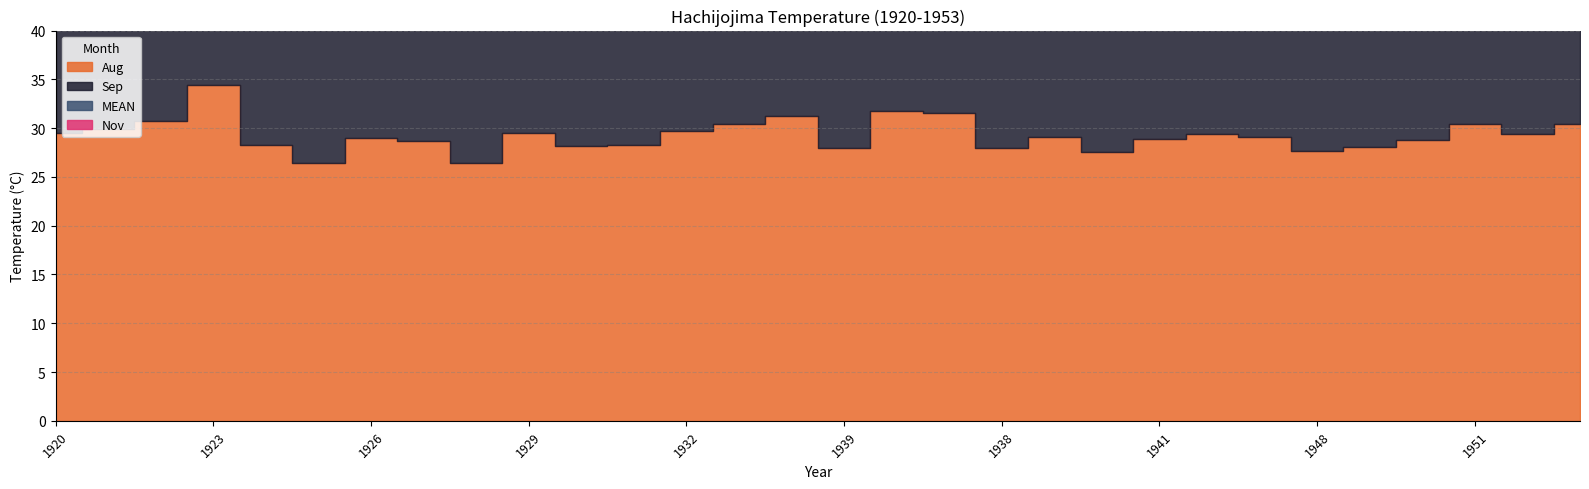

Reading right to left, extract all data points from this chart.

Sep: 1953=28.1	1952=25.6	1951=28.1	1950=27.9	1949=28.3	1948=28.4	1943=28.5	1942=25.9	1941=27.6	1940=27.3	1939=28.2	1938=29.1	1937=26.8	1936=27.0	1939=26.9	1934=28.8	1933=28.0	1932=27.1	1931=27.9	1930=30.0	1929=26.7	1928=28.8	1927=30.0	1926=28.4	1925=27.7	1924=26.3	1923=26.8	1922=27.3	1921=28.1	1920=27.9
Nov: 1953=20.7	1952=17.9	1951=20.5	1950=18.7	1949=19.8	1948=20.1	1943=19.4	1942=18.6	1941=20.9	1940=21.0	1939=19.4	1938=19.0	1937=20.8	1936=19.9	1939=20.1	1934=18.9	1933=20.7	1932=19.8	1931=19.6	1930=17.7	1929=15.6	1928=19.0	1927=18.9	1926=17.7	1925=19.9	1924=19.9	1923=21.5	1922=20.0	1921=18.1	1920=21.2
MEAN: 1953=21.1	1952=20.9	1951=21.1	1950=20.4	1949=20.9	1948=20.3	1943=20.2	1942=20.7	1941=21.1	1940=20.4	1939=20.2	1938=20.8	1937=21.2	1936=20.7	1939=20.7	1934=20.7	1933=21.3	1932=20.3	1931=19.8	1930=20.1	1929=18.9	1928=19.6	1927=18.8	1926=19.6	1925=23.2	1924=25.8	1923=23.9	1922=27.5	1921=26.3	1920=26.8
Aug: 1953=30.4	1952=29.4	1951=30.4	1950=28.8	1949=28.1	1948=27.7	1943=29.1	1942=29.4	1941=28.9	1940=27.6	1939=29.1	1938=28.0	1937=31.6	1936=31.8	1939=28.0	1934=31.2	1933=30.4	1932=29.7	1931=28.3	1930=28.2	1929=29.5	1928=26.4	1927=28.7	1926=29.0	1925=26.4	1924=28.3	1923=34.4	1922=30.7	1921=29.9	1920=29.5